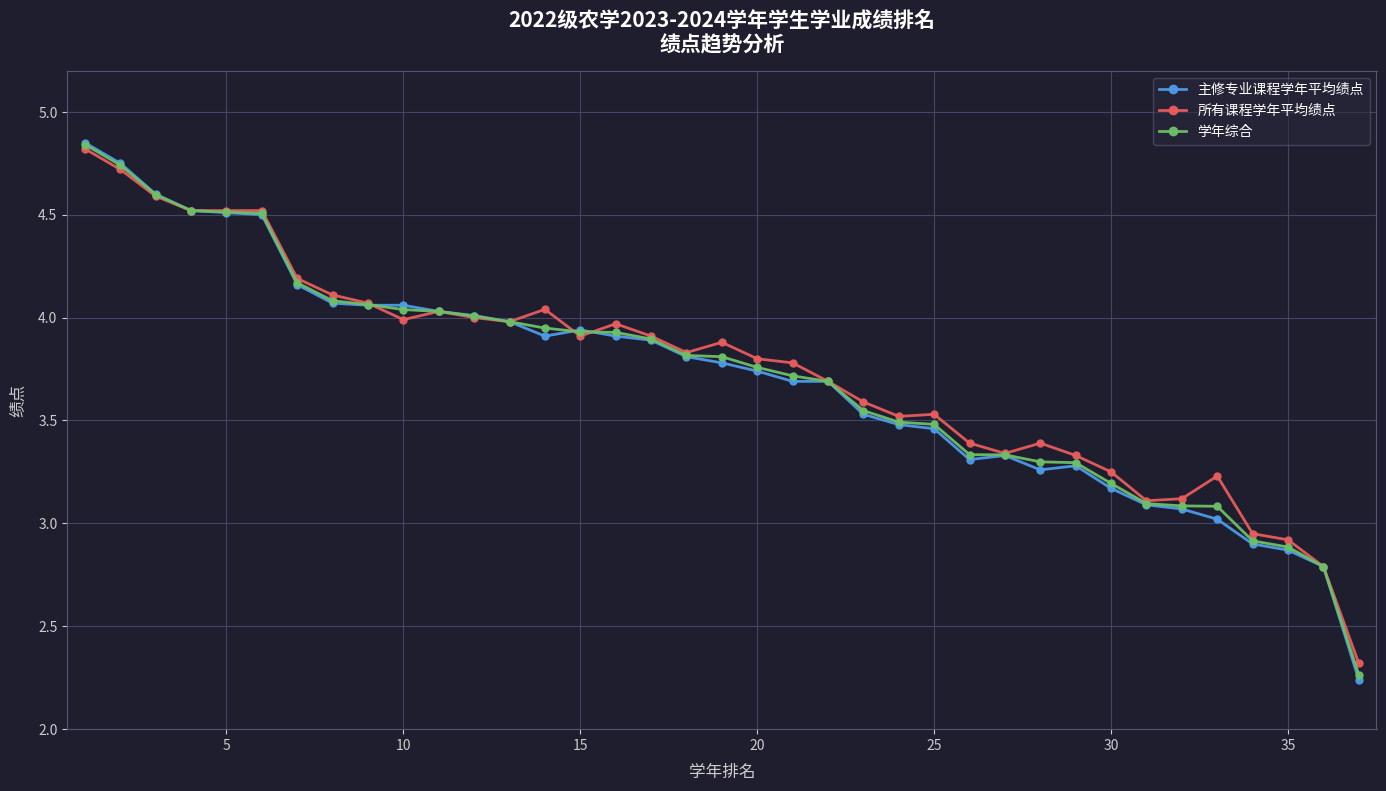

Which series has the widest spread of values?

主修专业课程学年平均绩点